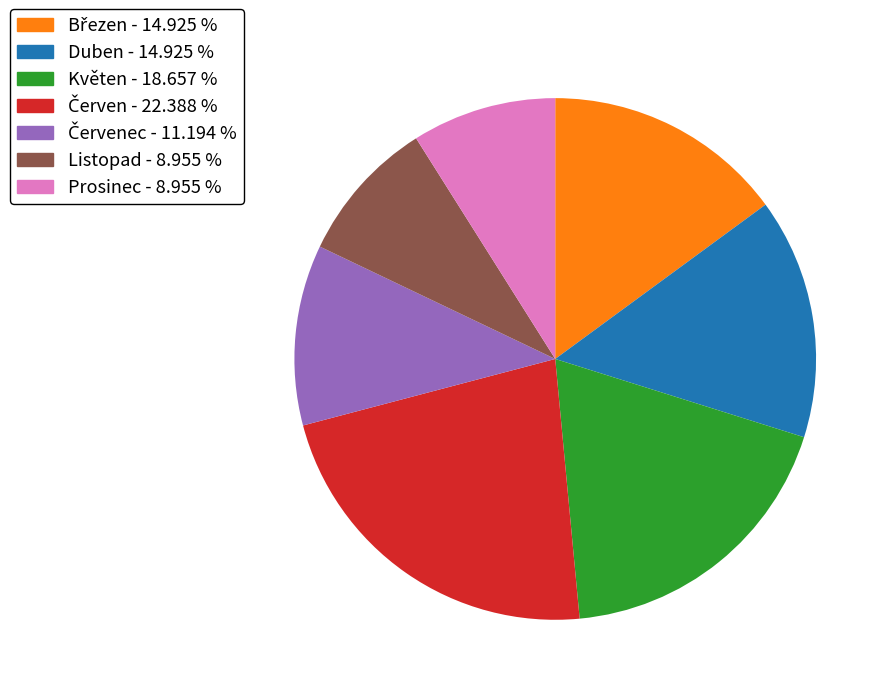

Combined, do Duben - 14.925 % and Prosinec - 8.955 % account for over 50%?

No